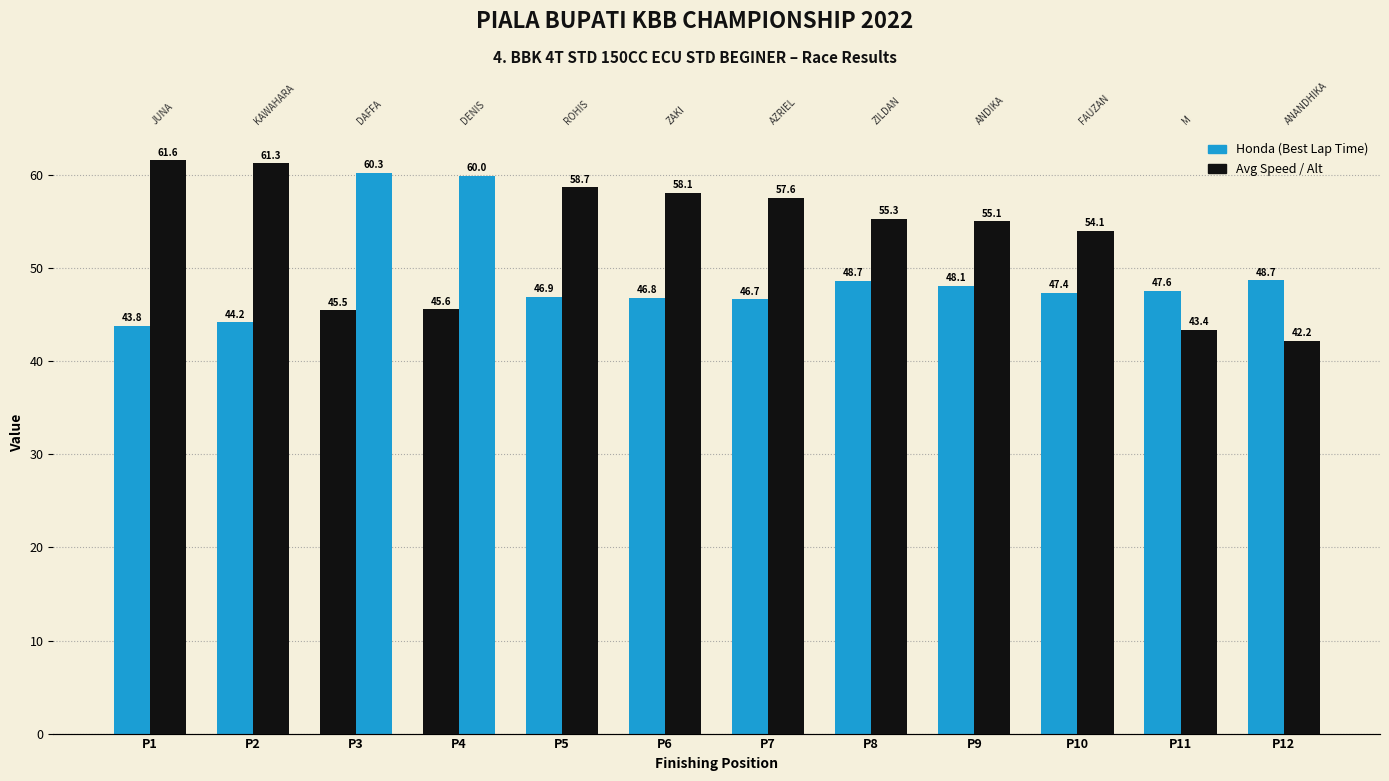

Which category has the highest value in the Average Speed (km/h) series?

P1